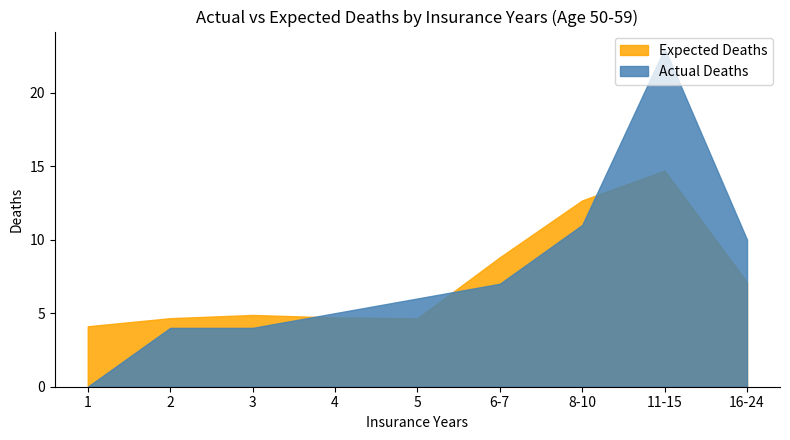

Which category has the lowest value across all series?

1